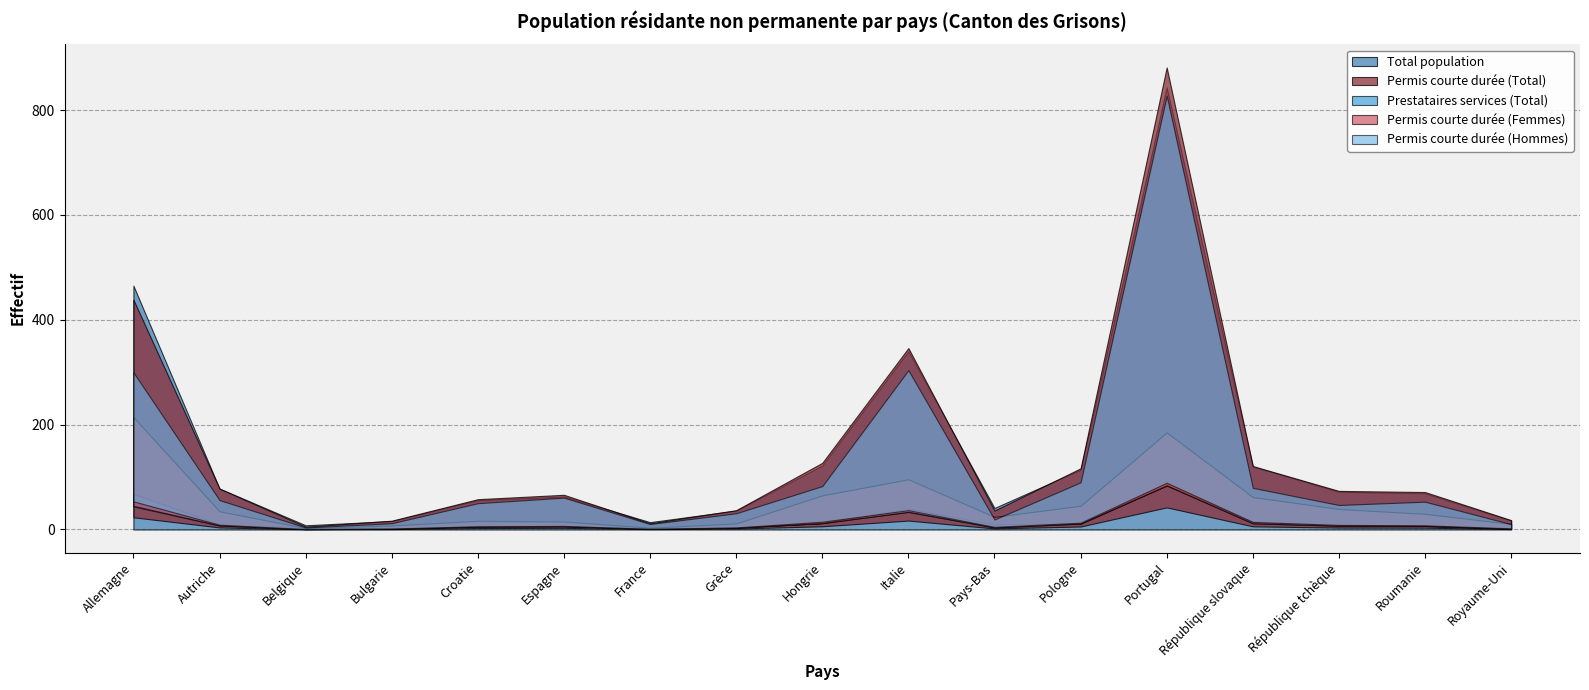

At which category is the sum across all series the highest?

Portugal